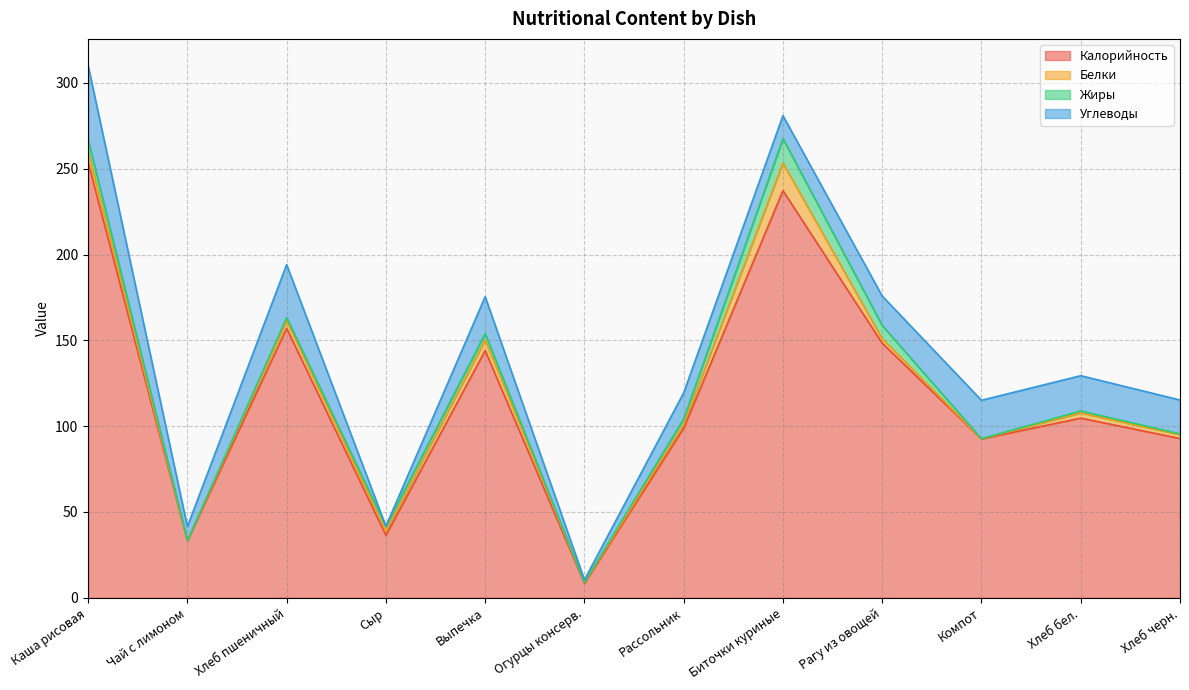

At which label does Белки first exceed 2?

Каша рисовая